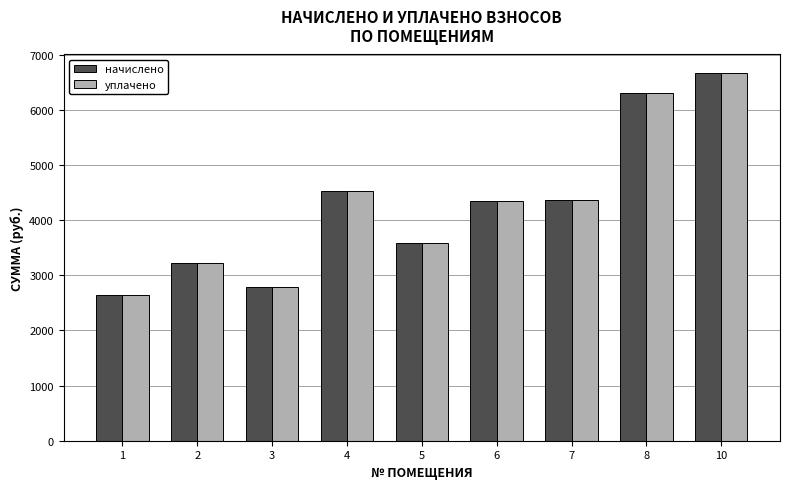

Is the value of начислено at 3 greater than the value of уплачено at 4?

No